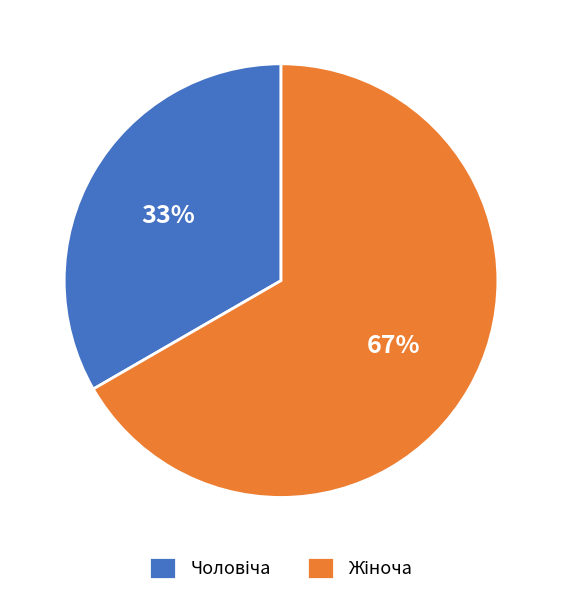

To the nearest percent, what is the average slice percentage?

50%